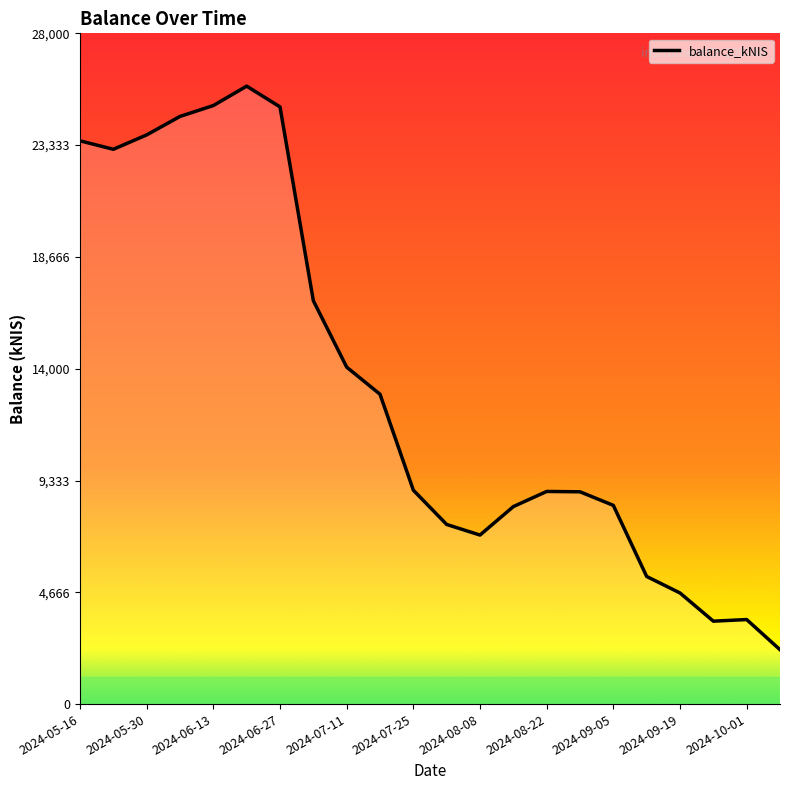

Reading right to left, list all the values displayed in this chart.

2270.7	3528.6	3461.8	4638.4	5327.4	8295.0	8862.0	8876.6	8243.8	7056.0	7498.1	8929.4	12934.5	14066.1	16839.1	24928.7	25796.2	24985.5	24531.4	23759.9	23159.8	23512.6